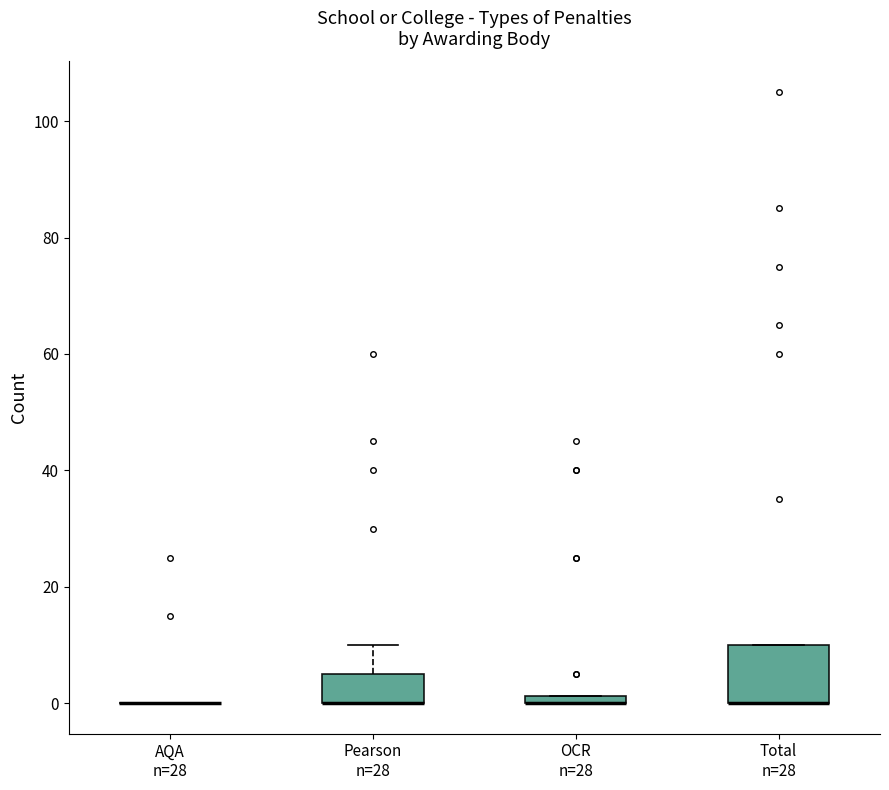

Comparing the boxes themselves (not the whiskers), which one is the tallest?

Total n=28